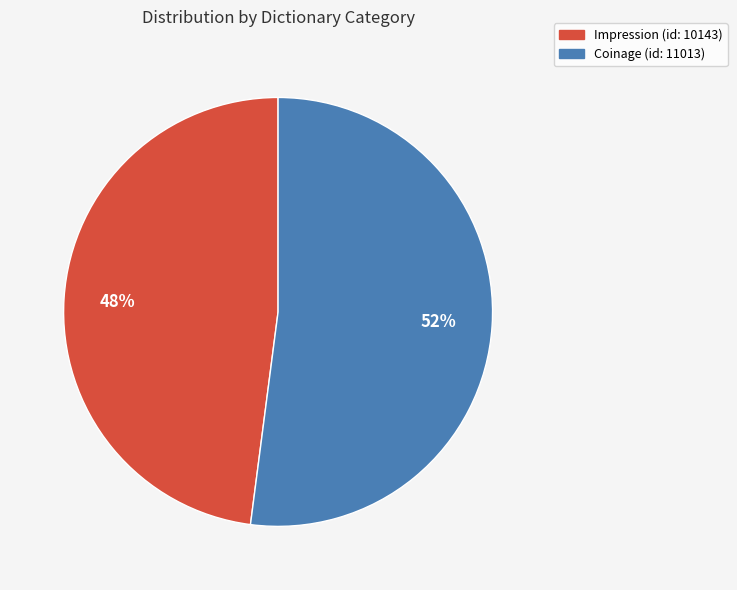

Approximately how many times larger is the value at Impression compared to Coinage?

0.9